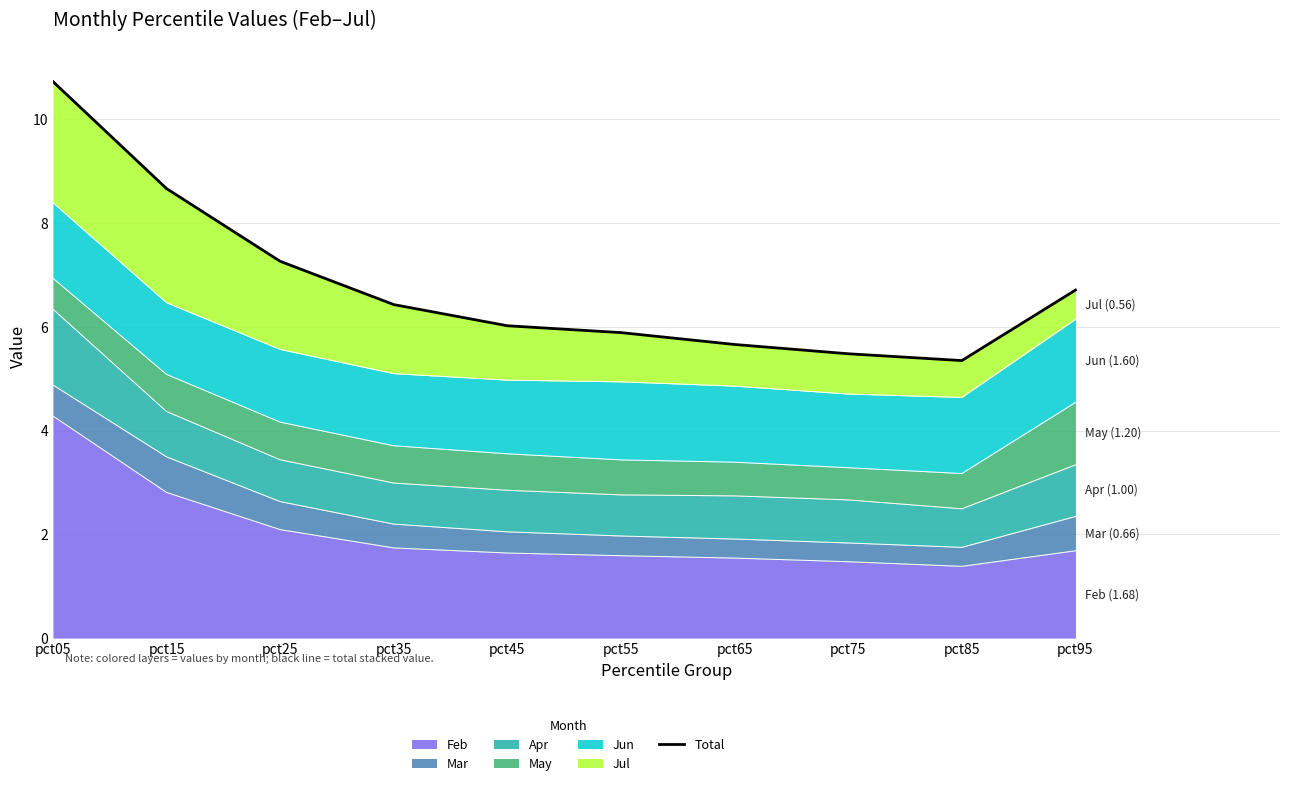

What is the ratio of the value at pct25 to the value at pct95?

1.1